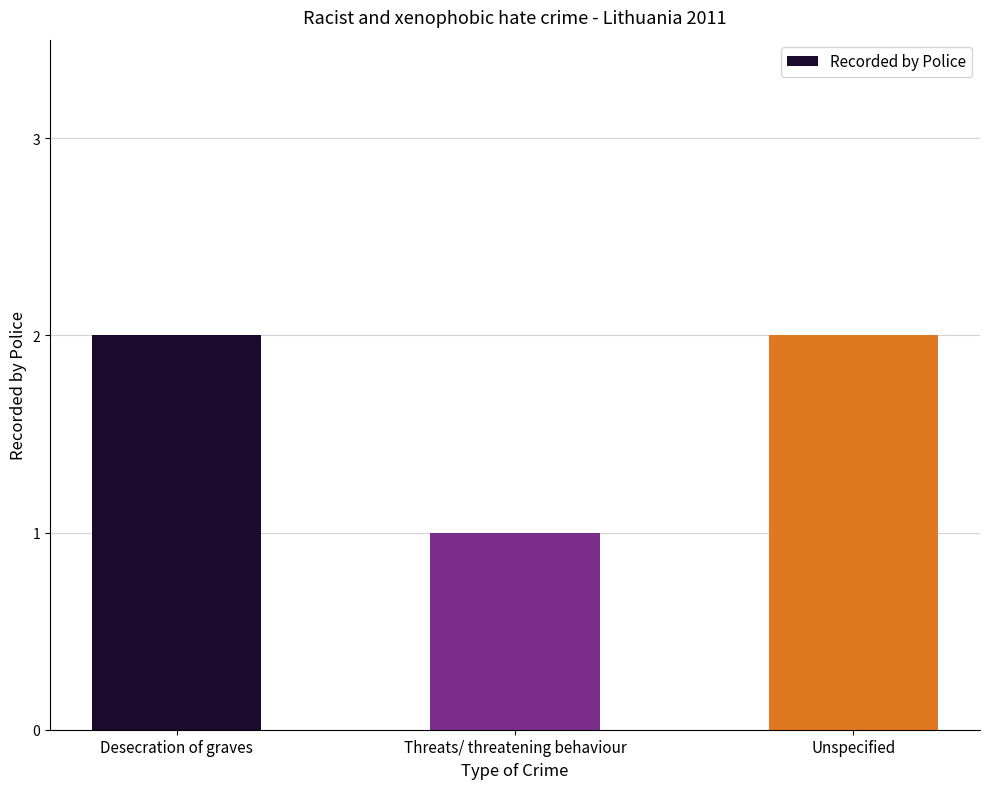

The chart shows a value of 3 at Desecration of graves. True or false?

False